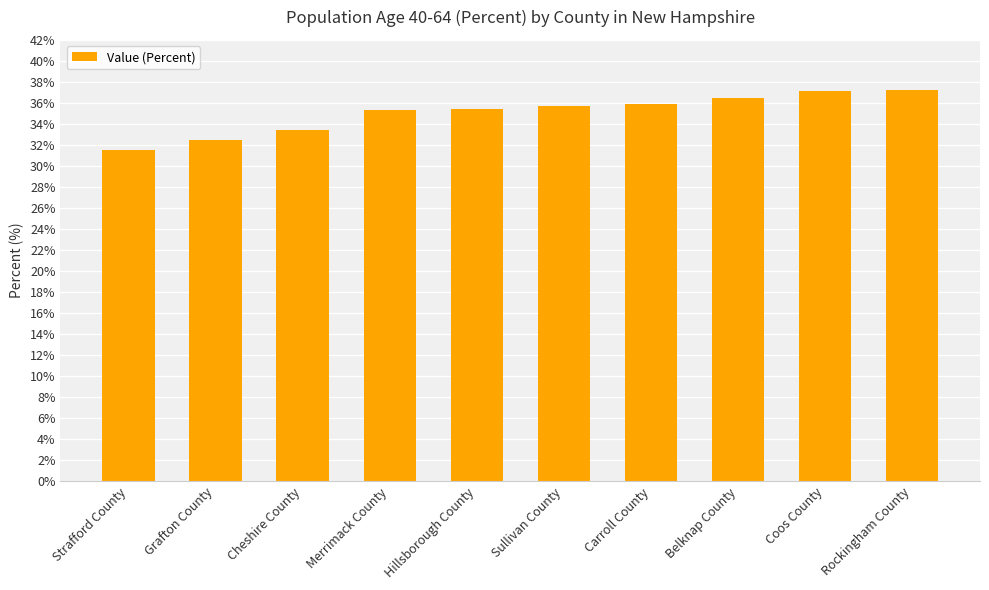

What is the label of the 1st bar from the right?

Rockingham County